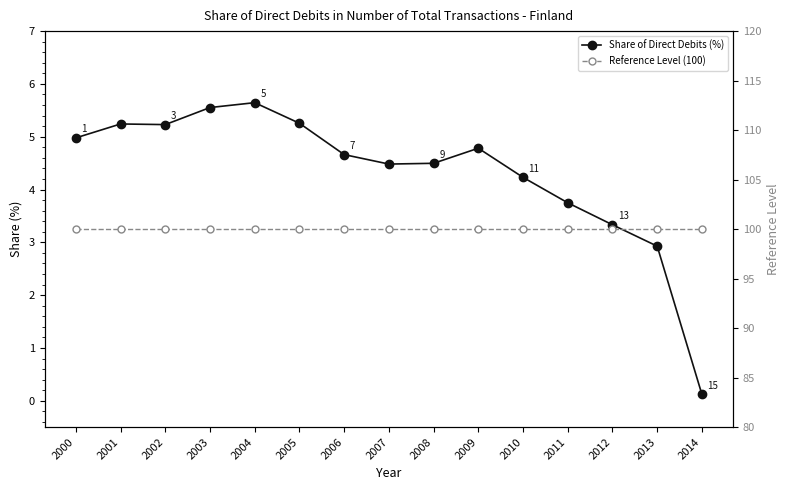

True or false: Share of Direct Debits (%) and Reference Level (100) intersect in this chart.

False